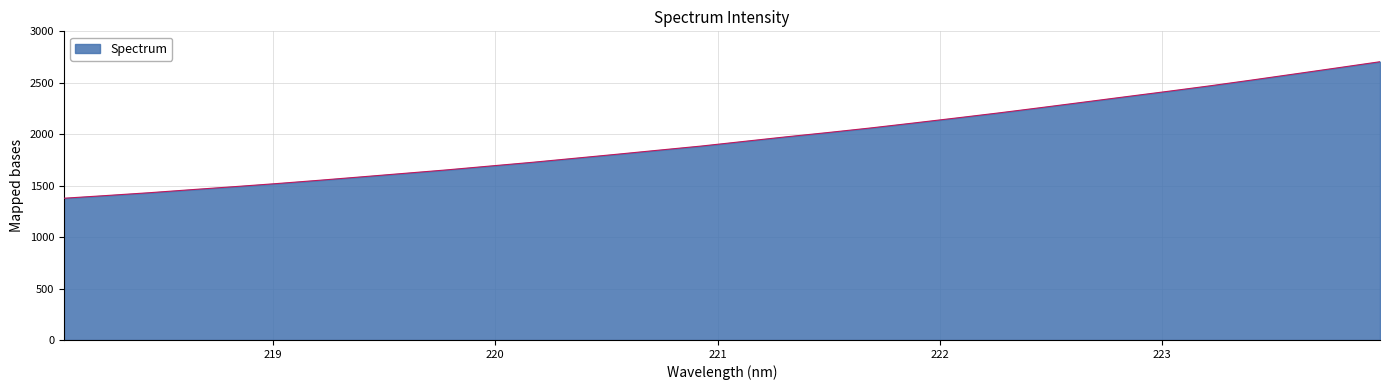

What is the difference between the maximum and minimum values?

1326.8